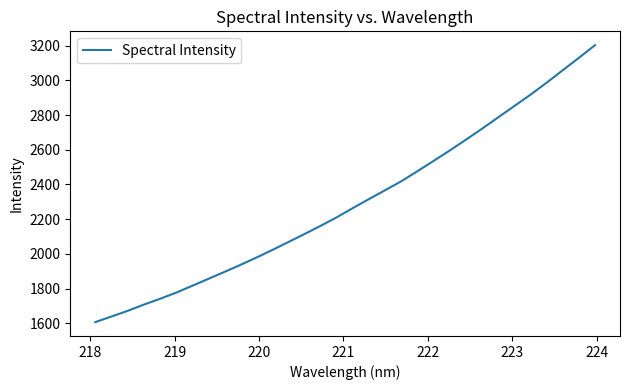

What is the difference between the maximum and minimum values?

1597.1